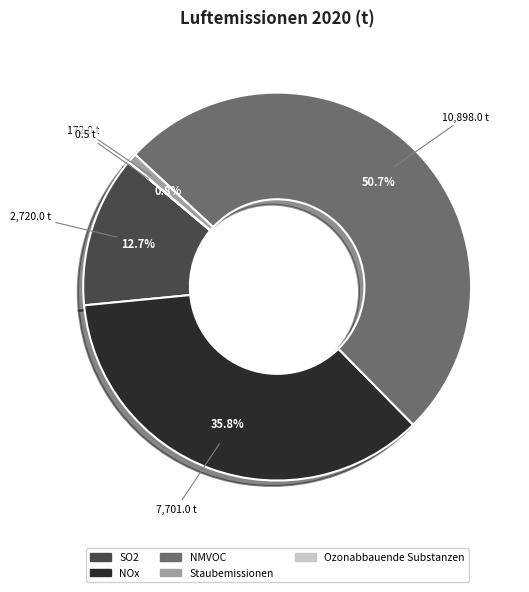

To the nearest percent, what is the combined percentage of SO2 and NMVOC?

63%